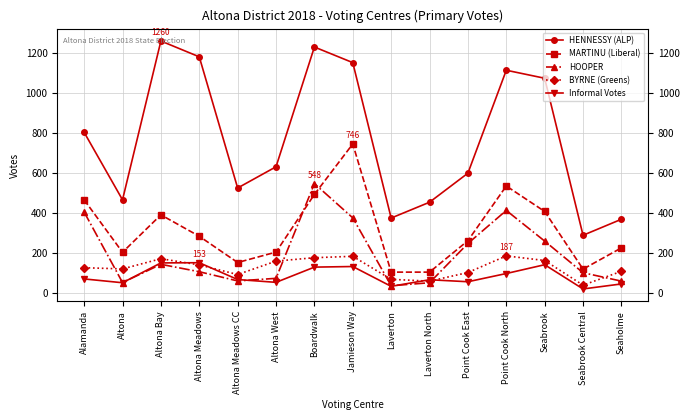

What is the difference between the MARTINU (Liberal) values at Point Cook East and Altona West?

57